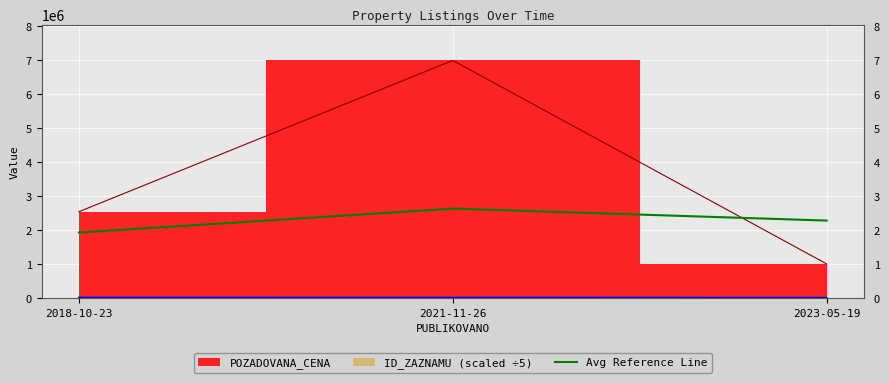

The value of Avg Reference Line at 2018-10-23 is 1281904.1. True or false?

False